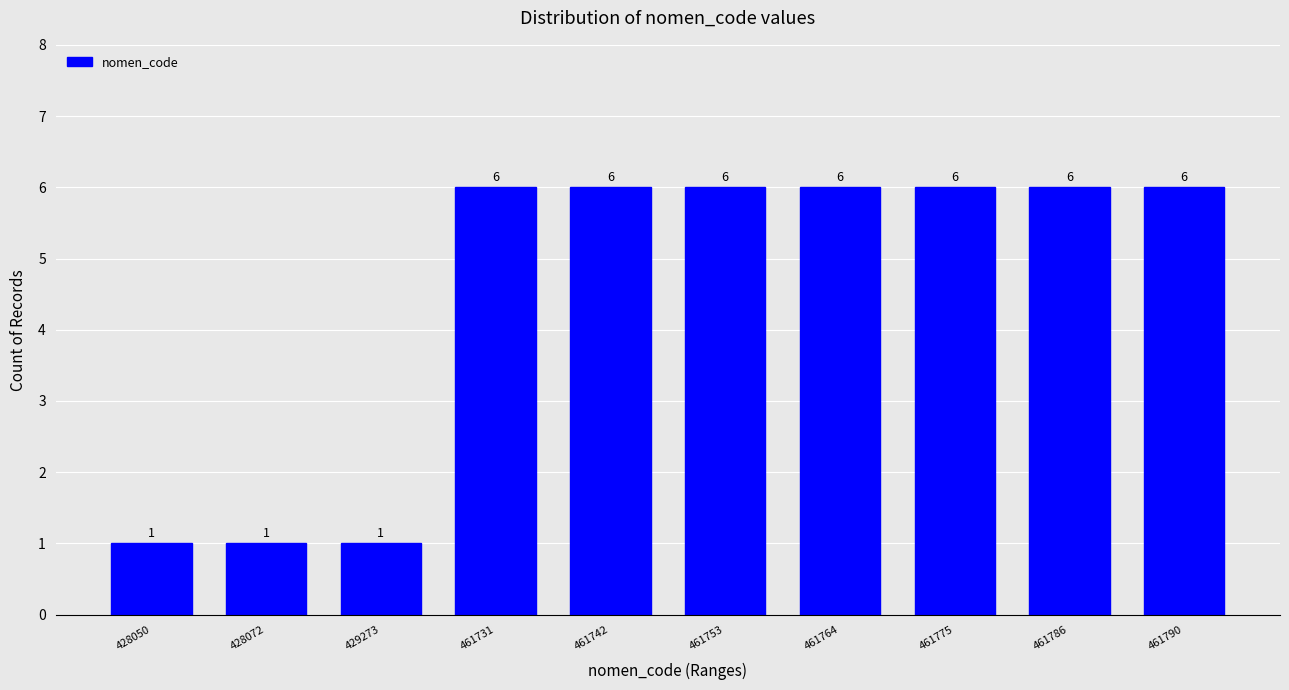

Reading left to right, extract all data points from this chart.

1	1	1	6	6	6	6	6	6	6